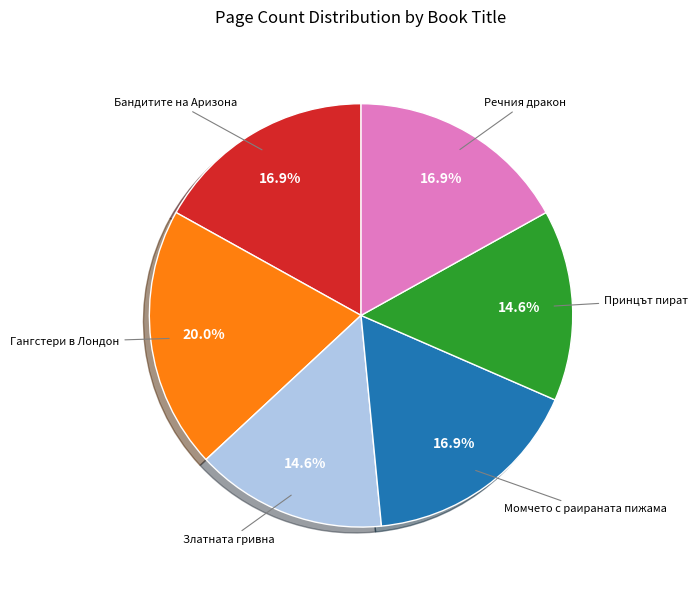

How many slices are in this pie chart?

6